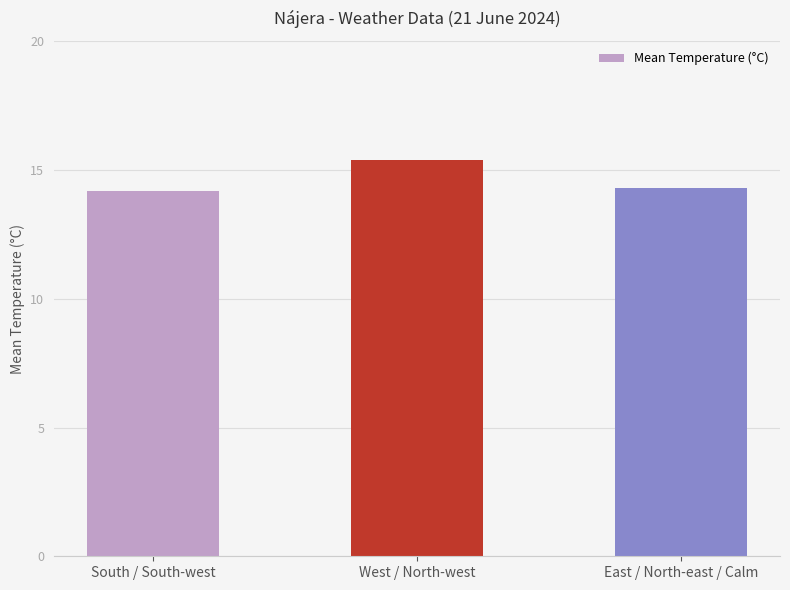

What is the average value?

14.6